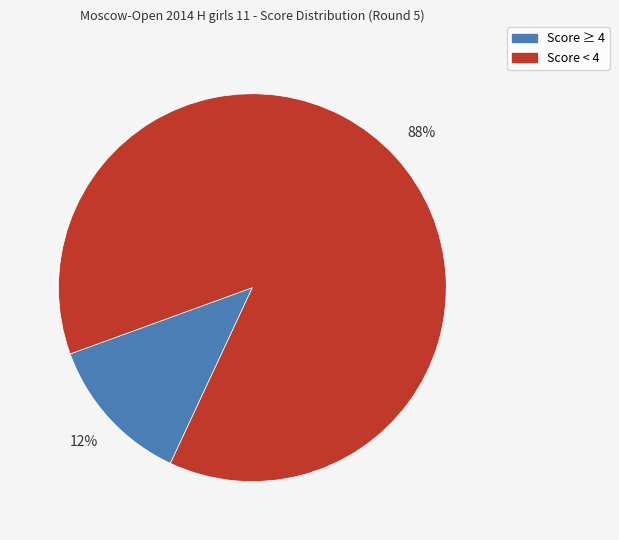

To the nearest percent, what is the average slice percentage?

50%